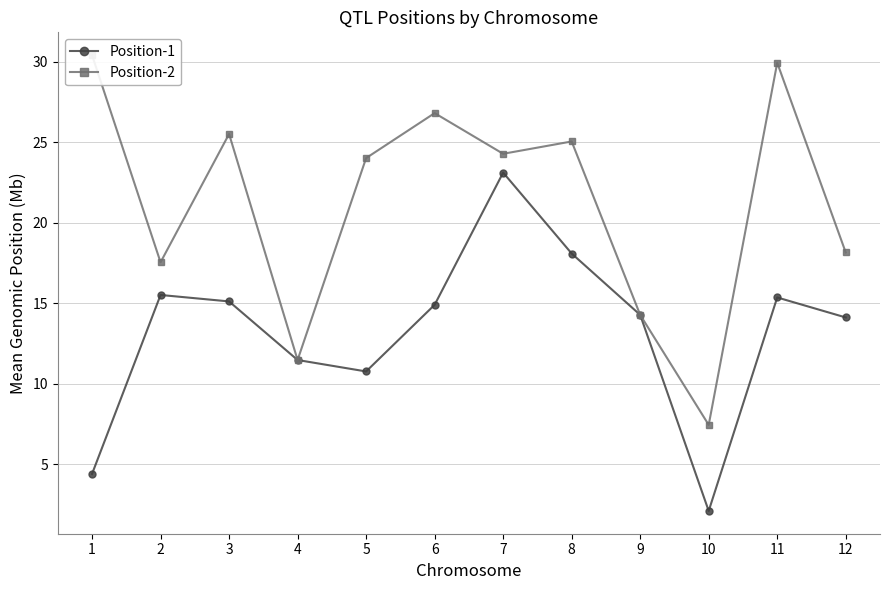

True or false: Position-1 and Position-2 cross at least once.

False